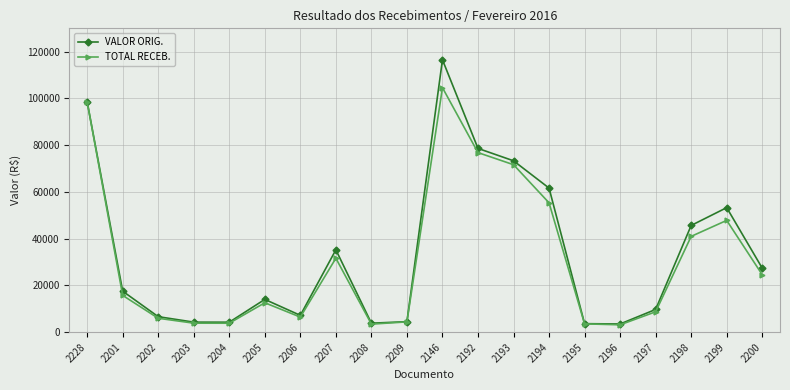

How many data points in TOTAL RECEB. are above 15741?

10